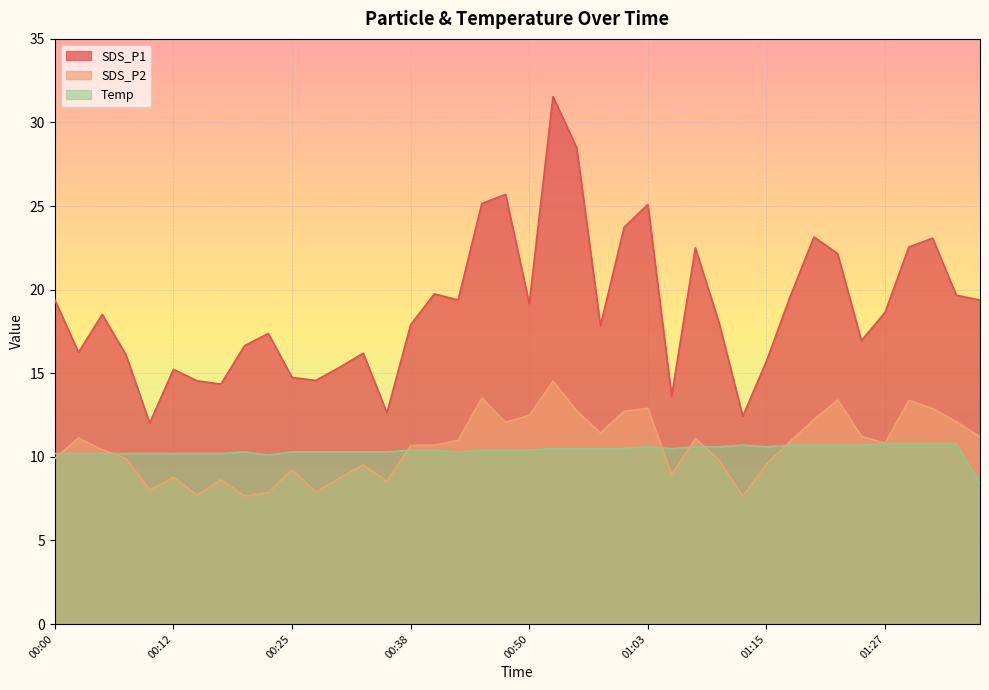

What is the difference between the highest and lowest values at 00:10?

4.0